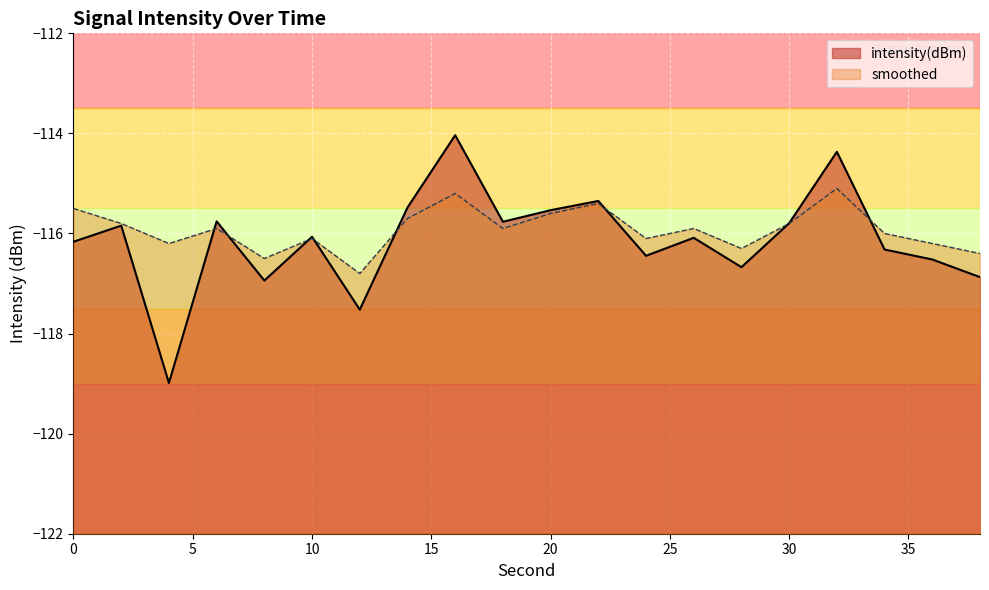

What is the value of the intensity(dBm) point at the 7th from the left?

-117.5